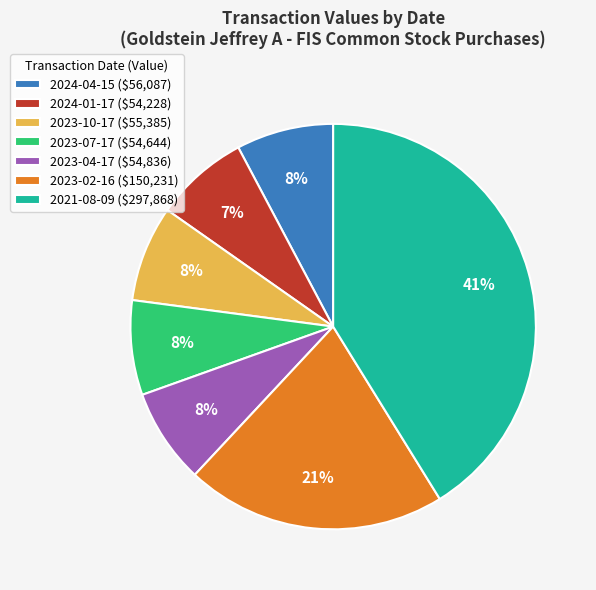

What percentage is the 2023-10-17 ($55,385) slice, to the nearest percent?

8%